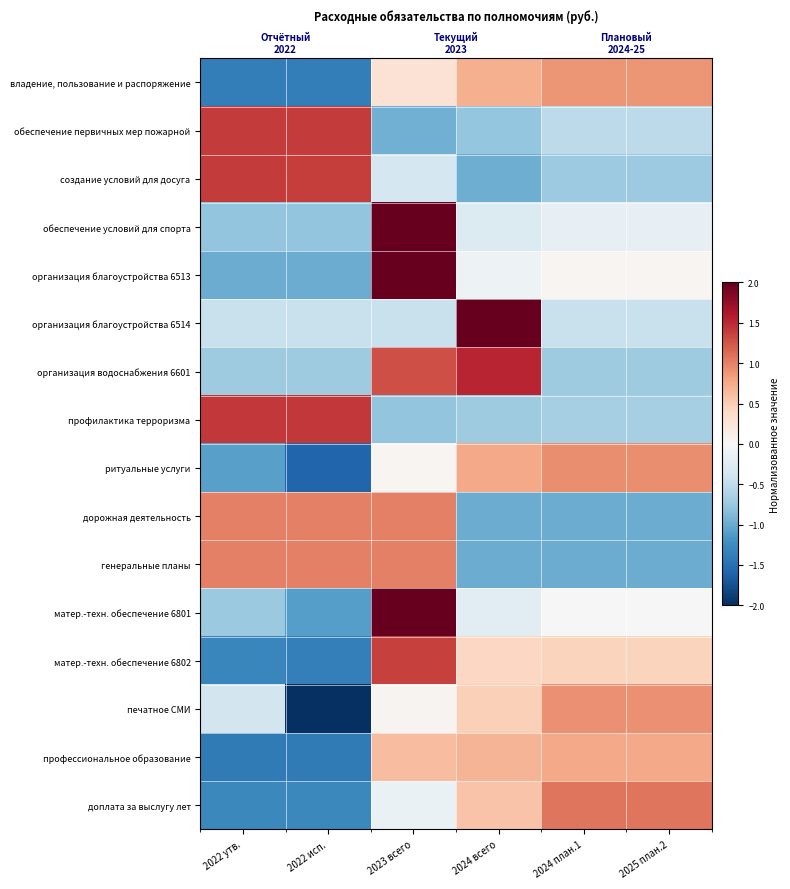

At 2022 исп., list the series in order from largest to smallest.

профилактика терроризма, обеспечение первичных мер пожарной, создание условий для досуга, дорожная деятельность, генеральные планы, организация благоустройства 6514, организация водоснабжения 6601, обеспечение условий для спорта, организация благоустройства 6513, матер.-техн. обеспечение 6801, доплата за выслугу лет, матер.-техн. обеспечение 6802, владение, пользование и распоряжение, профессиональное образование, ритуальные услуги, печатное СМИ